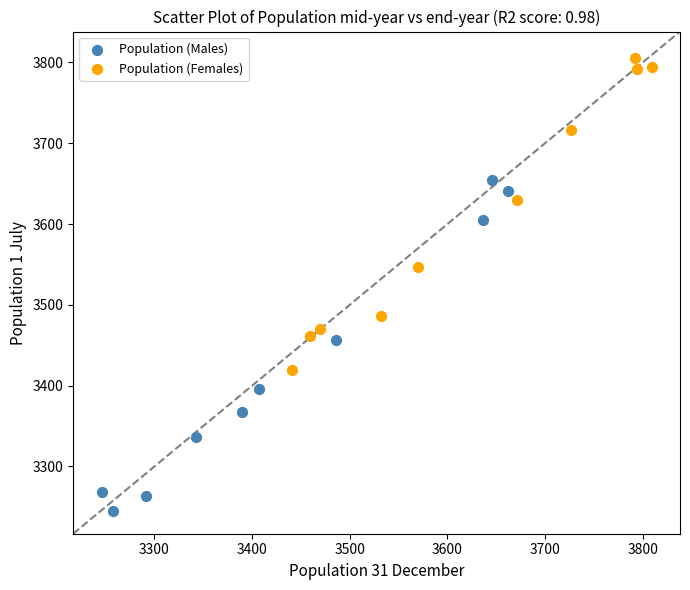

Which series has the widest spread of Y values?

Population (Males)